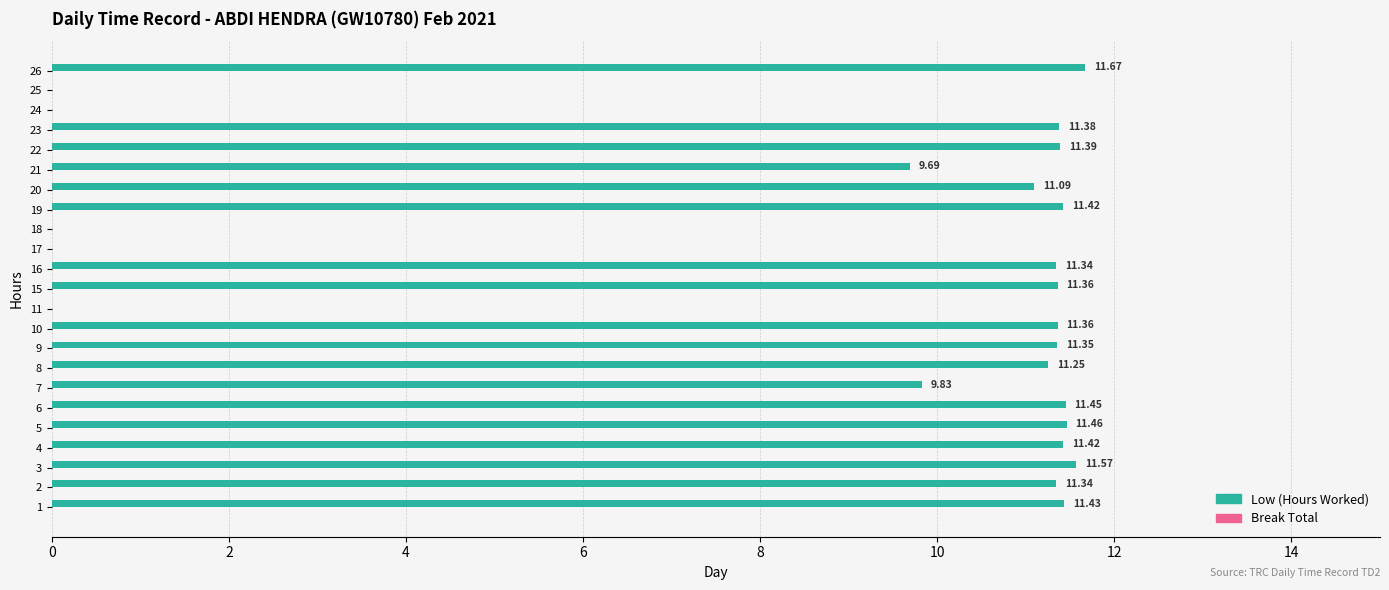

What is the sum of all values?

201.8